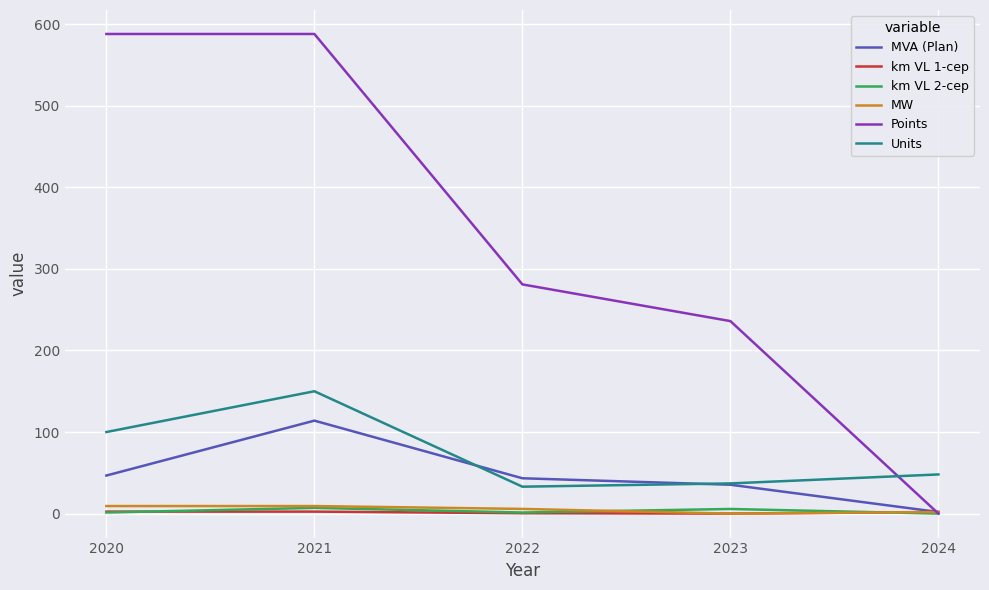

True or false: Units and km VL 2-cep cross at least once.

False